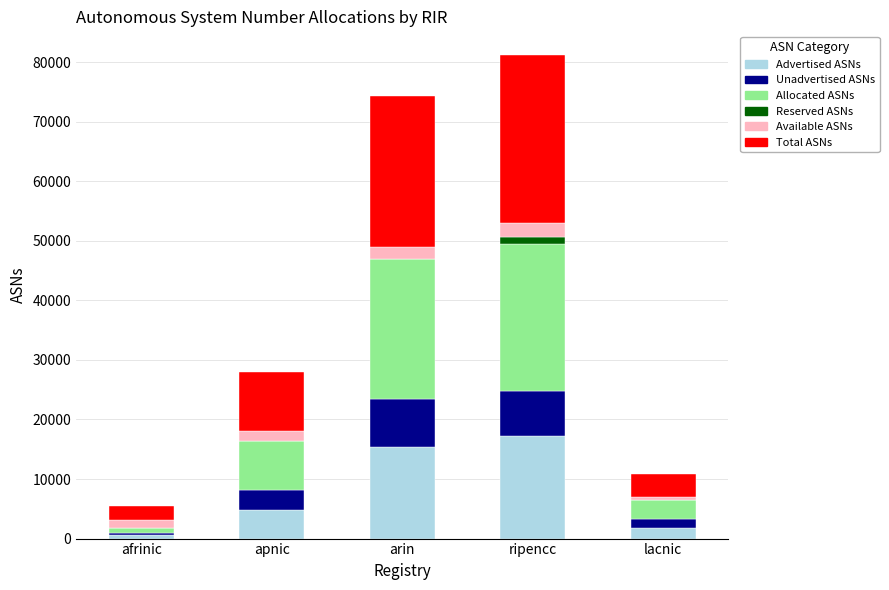

What is the total value across all series at arin?

74322